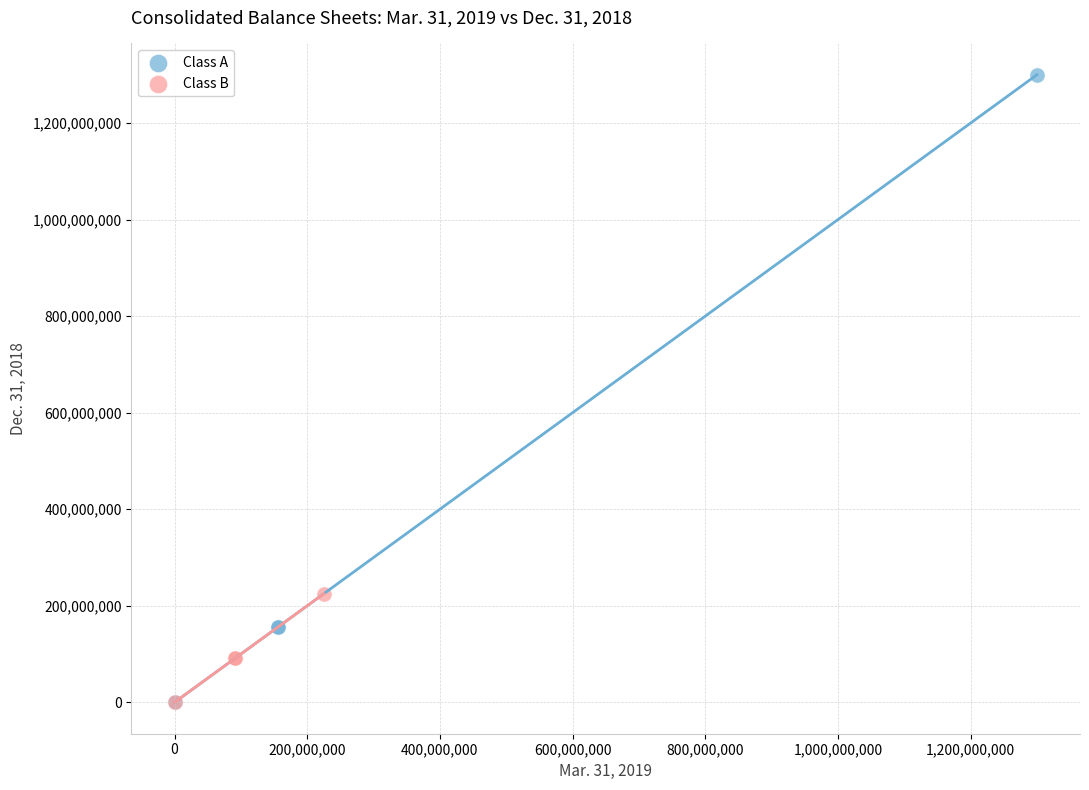

Which series contains the highest Y value?

Class A